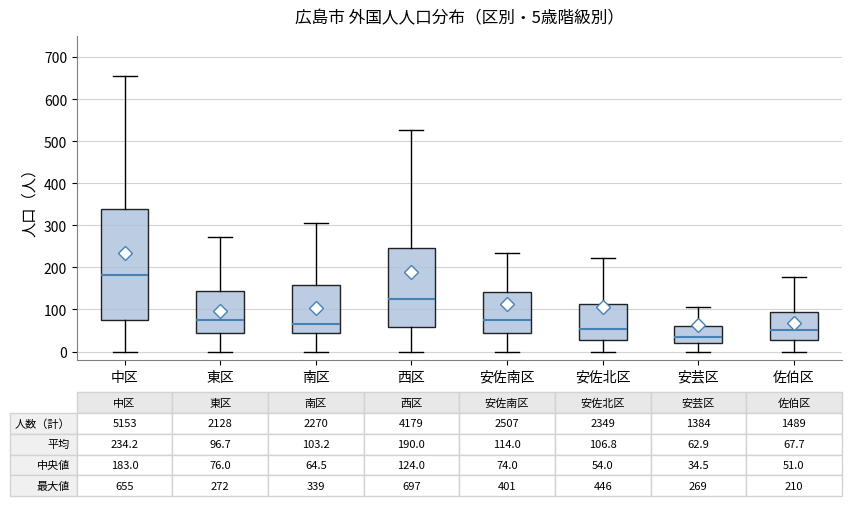

Which box has the lowest median line?

安芸区